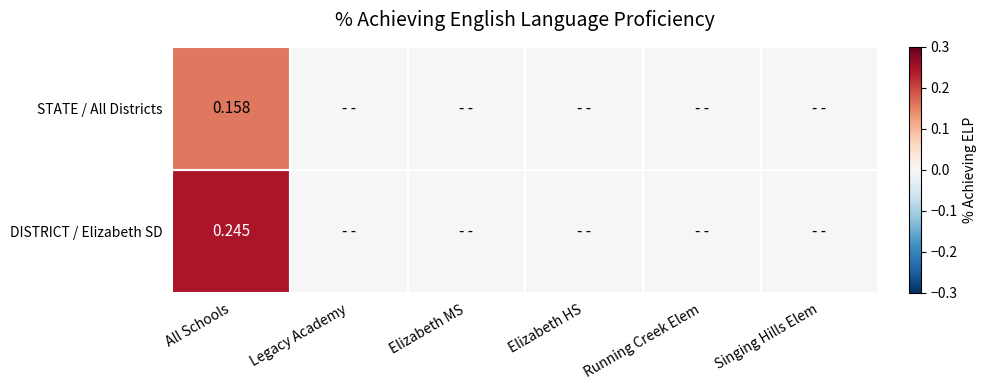

Rank the categories by DISTRICT / Elizabeth SD value from lowest to highest.

Legacy Academy, Elizabeth MS, Elizabeth HS, Running Creek Elem, Singing Hills Elem, All Schools